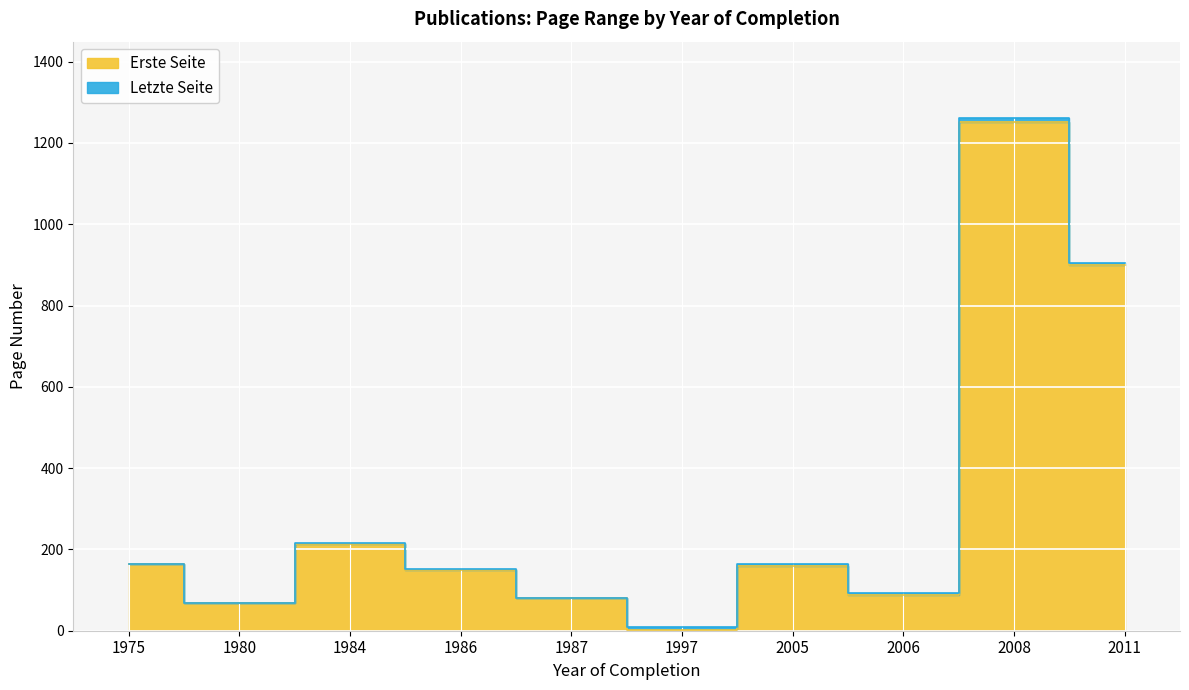

What is the sum of the Erste Seite values at 1987 and 1986?

231